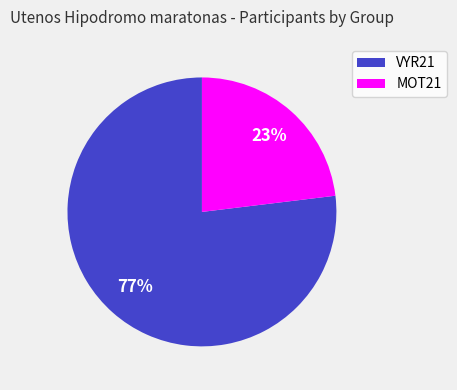

What is the ratio of the value at MOT21 to the value at VYR21?

0.3